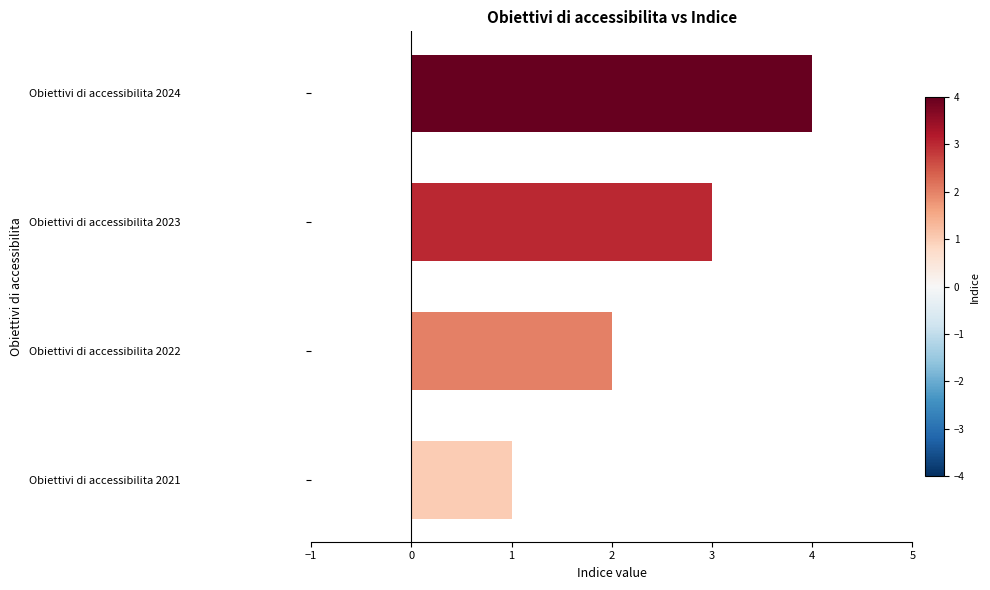

What is the change in value from Obiettivi di accessibilita 2022 to Obiettivi di accessibilita 2024?

+2